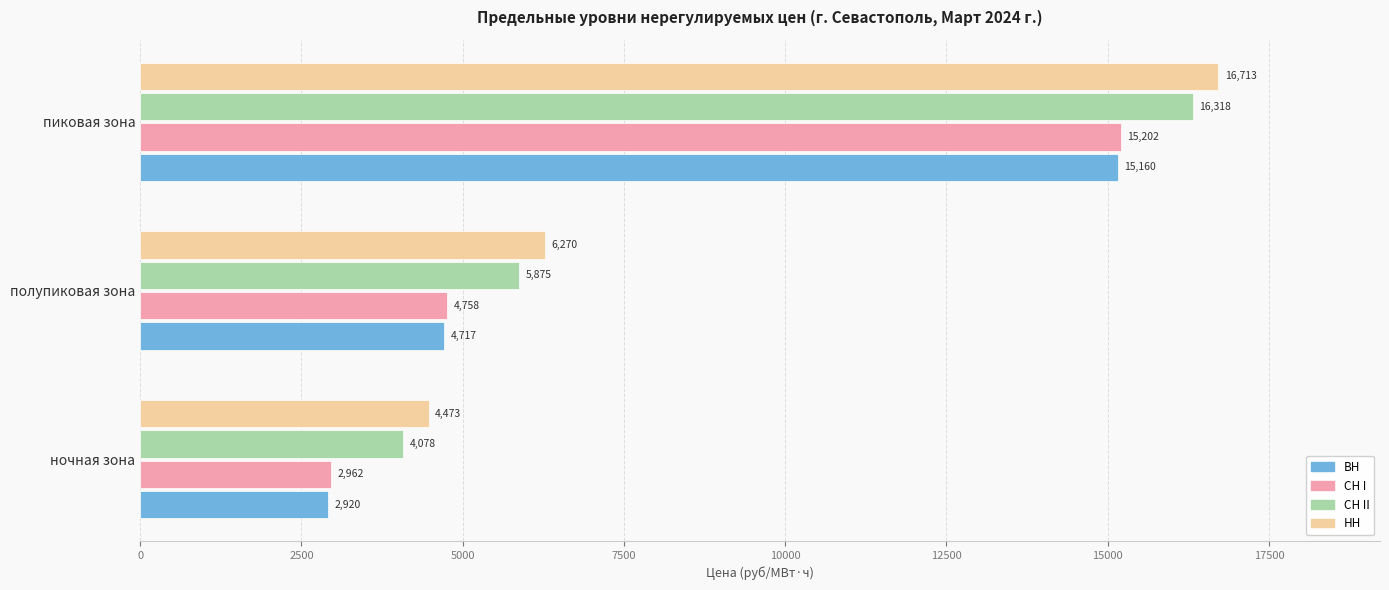

Where is НН nearest to the value 10593?

полупиковая зона